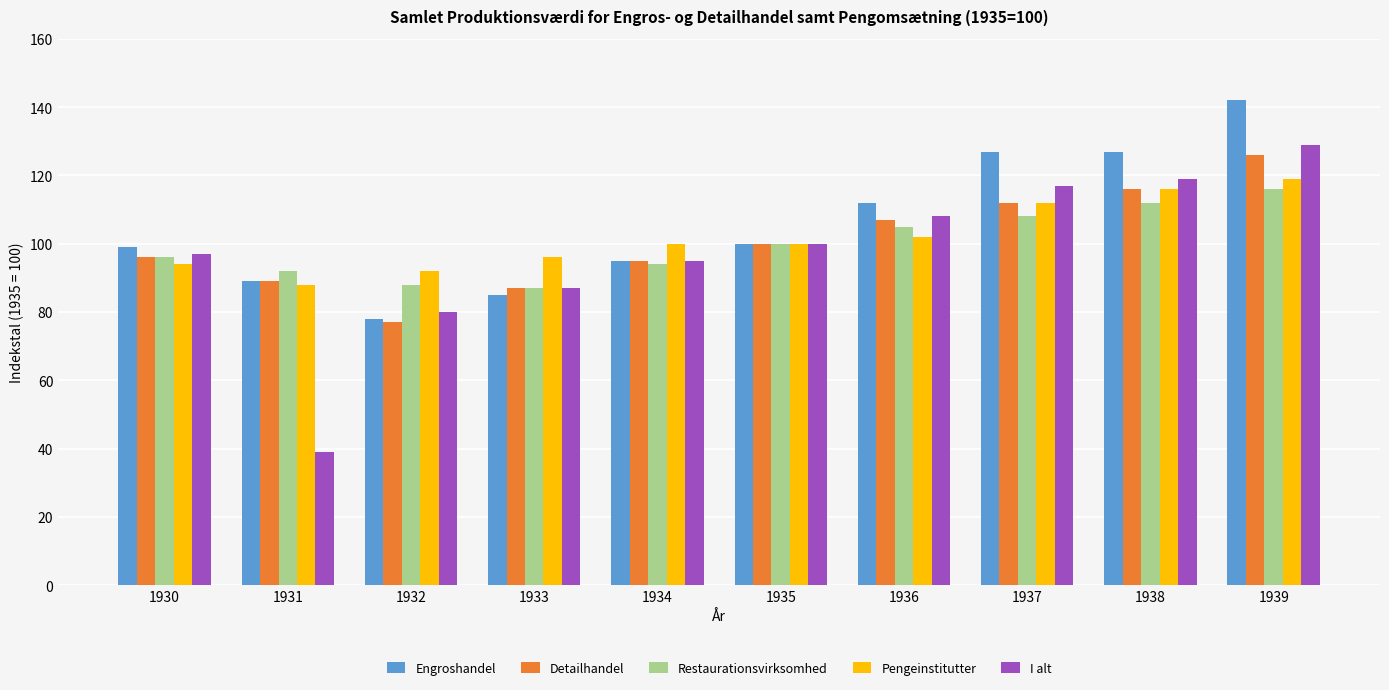

What is the value of the Detailhandel bar at the 2nd from the left?

89